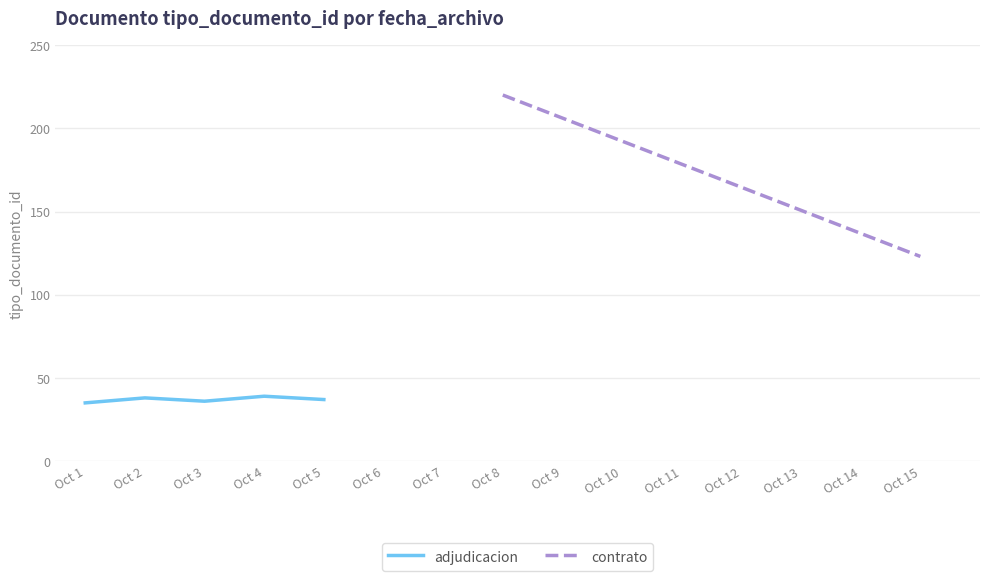

Is this an area chart (filled region under the line)?

No